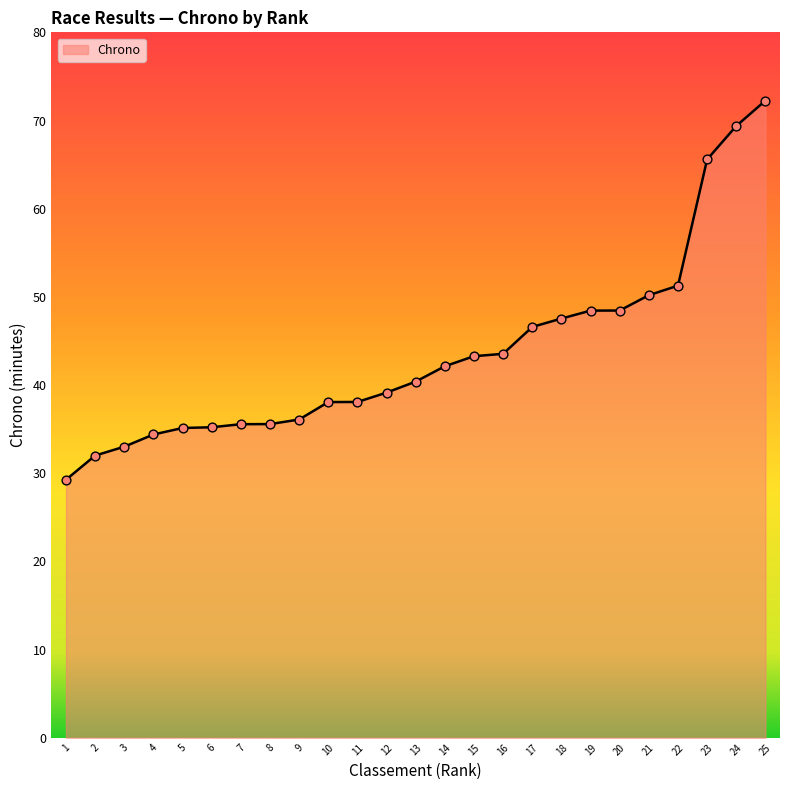

What is the change in value from 11 to 16?

+5.5